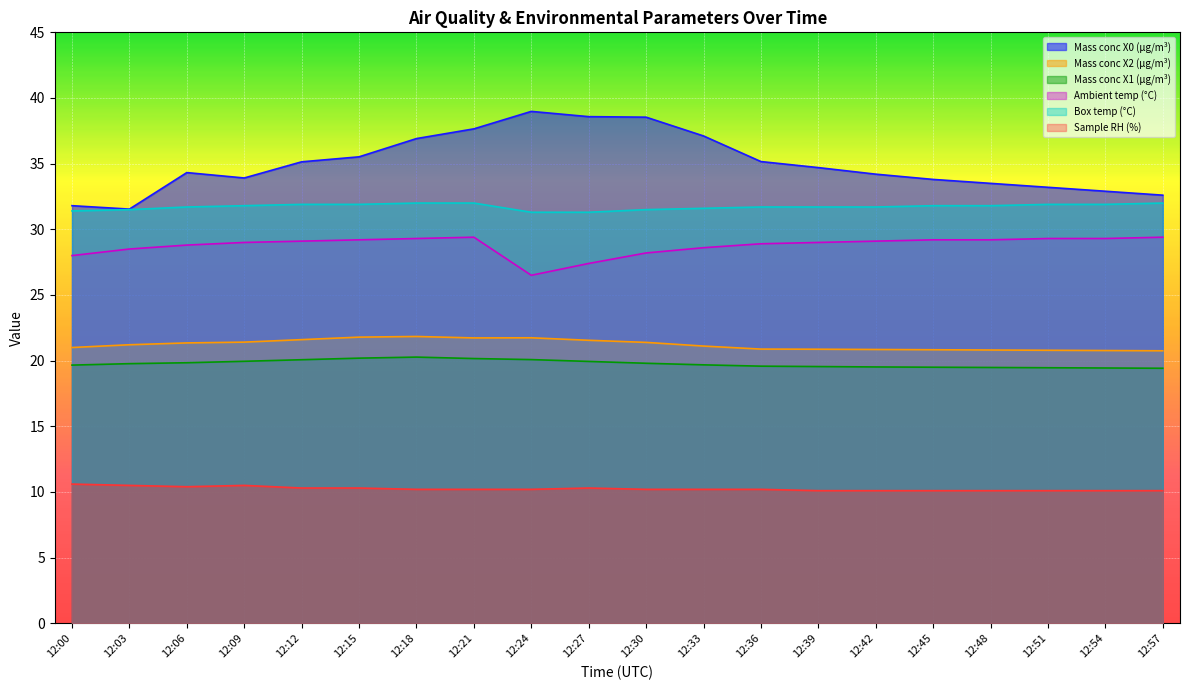

Is the value of Mass conc X1 (μg/m³) at 12:57 greater than the value of Ambient temp (°C) at 12:12?

No